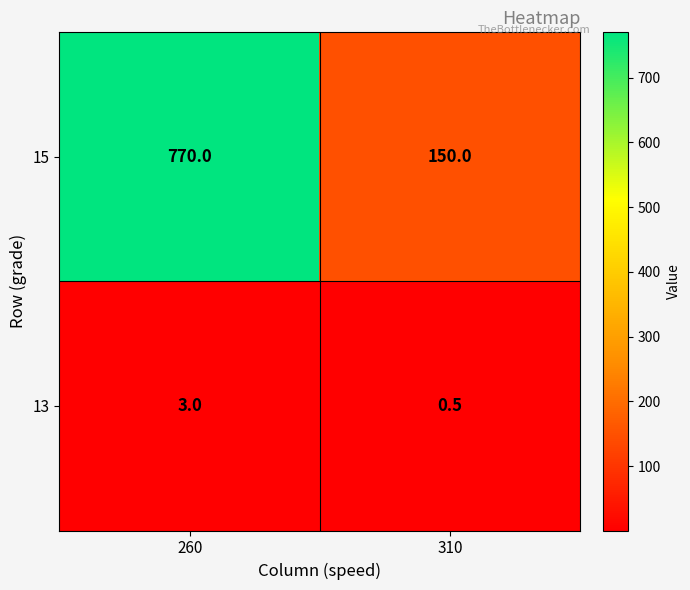

Read the 13 value at 260.

3.0